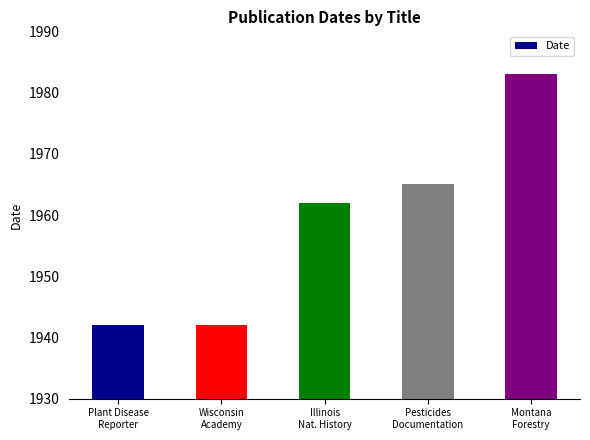

What is the value of the 4th bar from the left?

1965